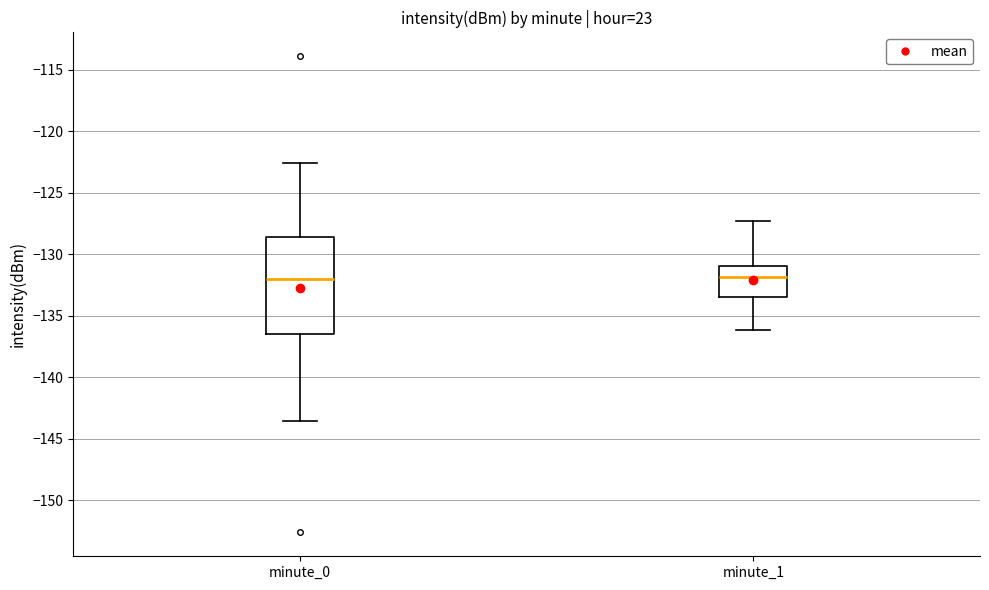

Where is the upper edge of the box for minute_0 on the y-axis? The values are not printed on the chart, so give them approximately, as read against the axis.

-128.5